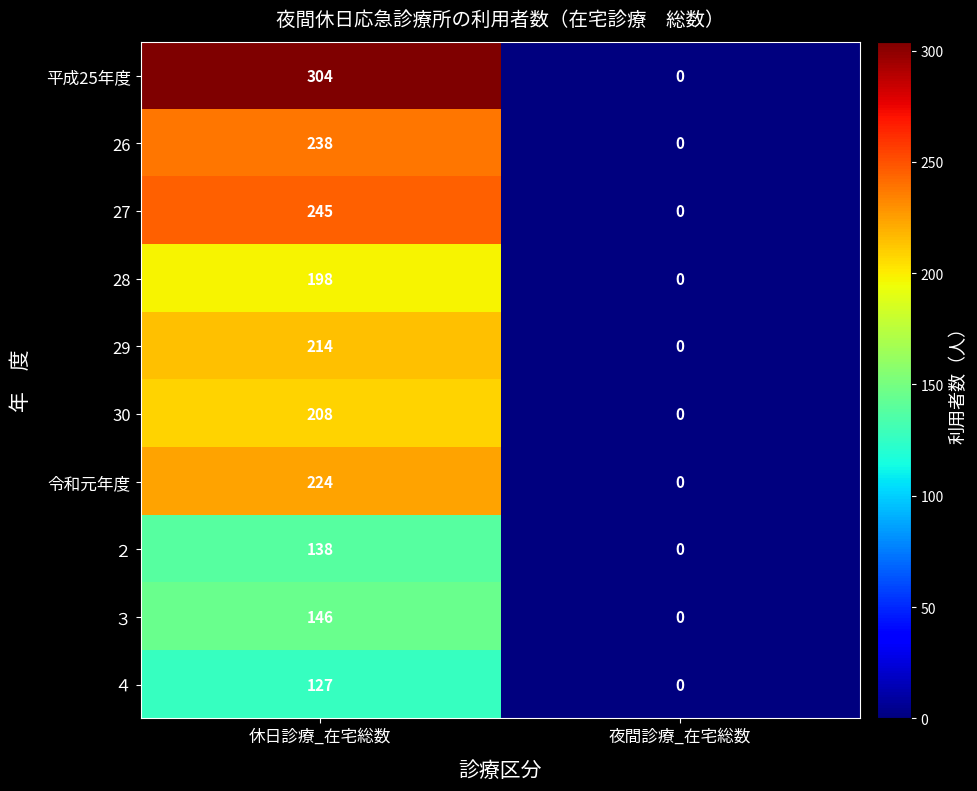

Count the number of categories in the chart.

2